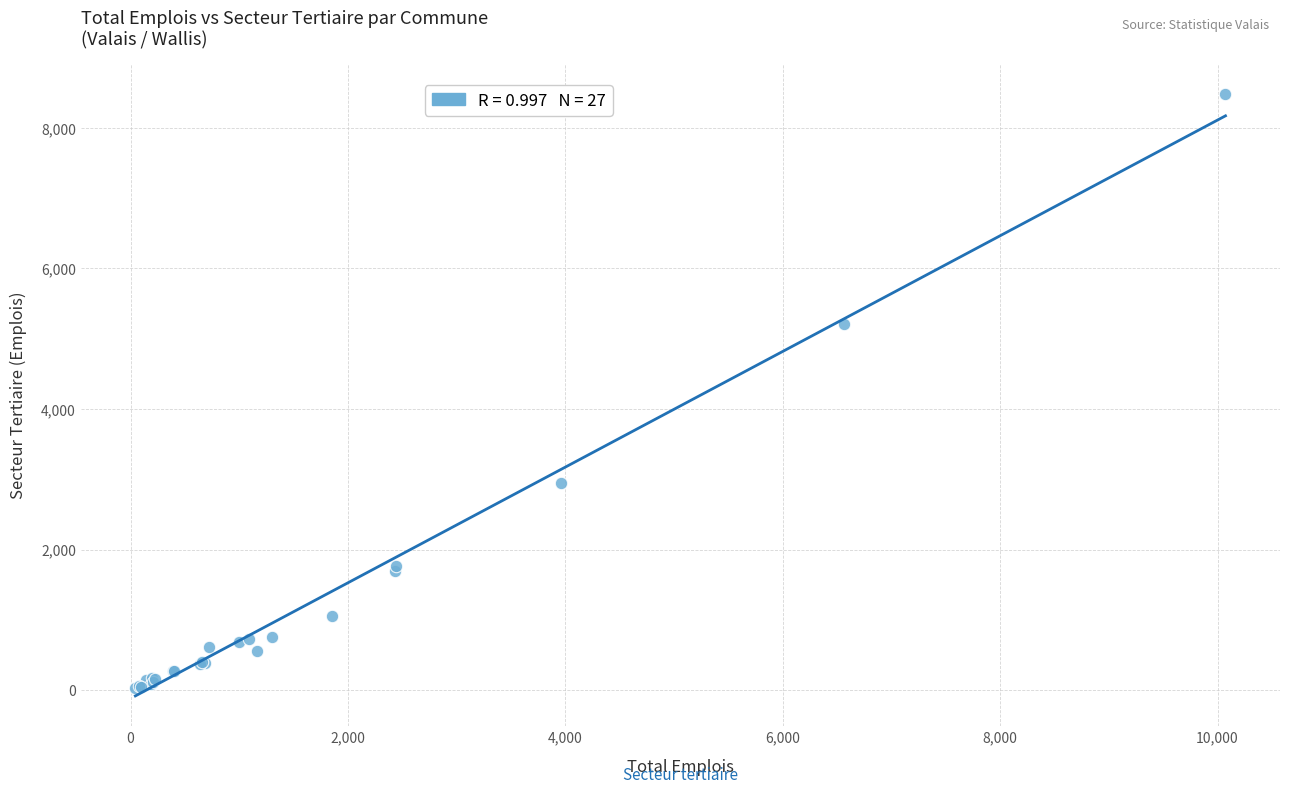

What Y value in the scatter plot is closest to 4256?

5205